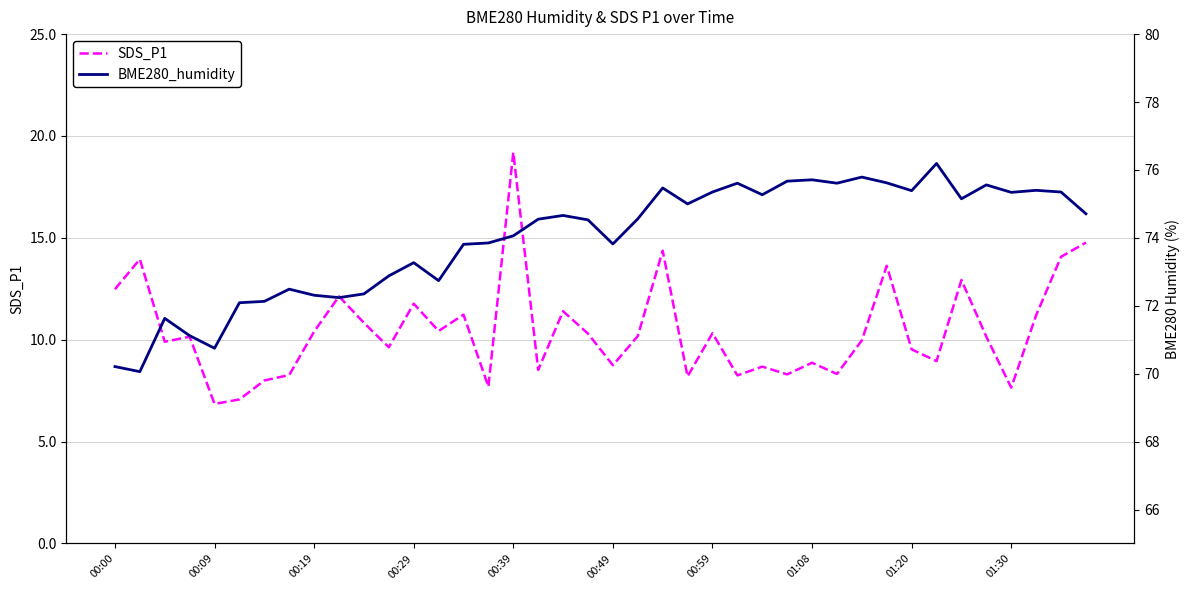

What is the sum of all BME280_humidity values?

2958.3